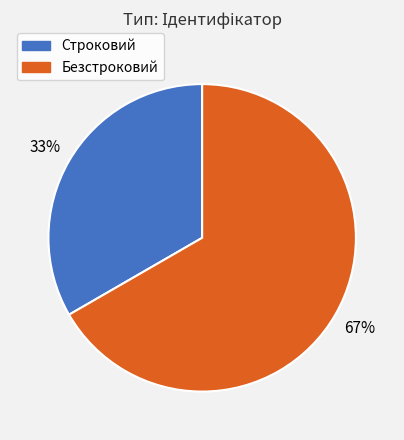

The Безстроковий slice represents 67% of the pie. True or false?

True